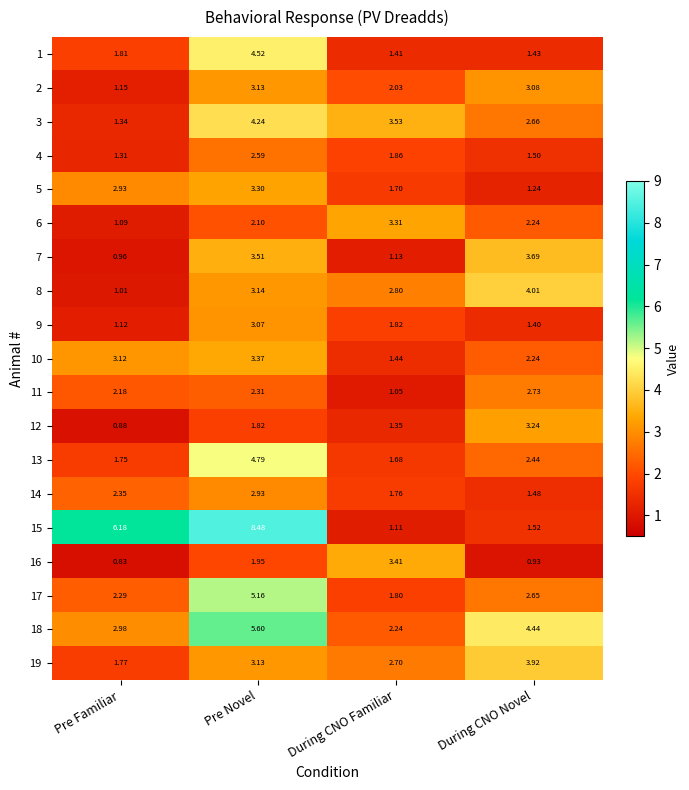

Between Pre Novel and During CNO Familiar, which series saw the biggest shift?

15